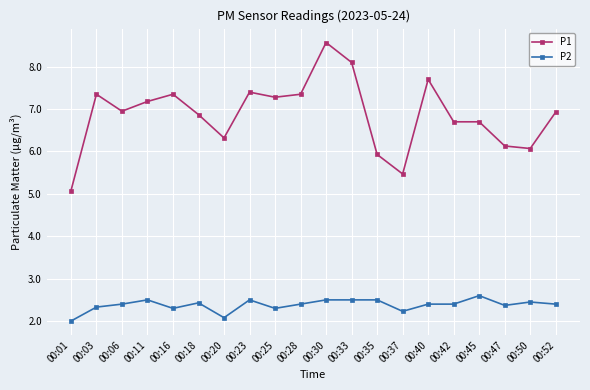

How many lines are shown in the chart?

2